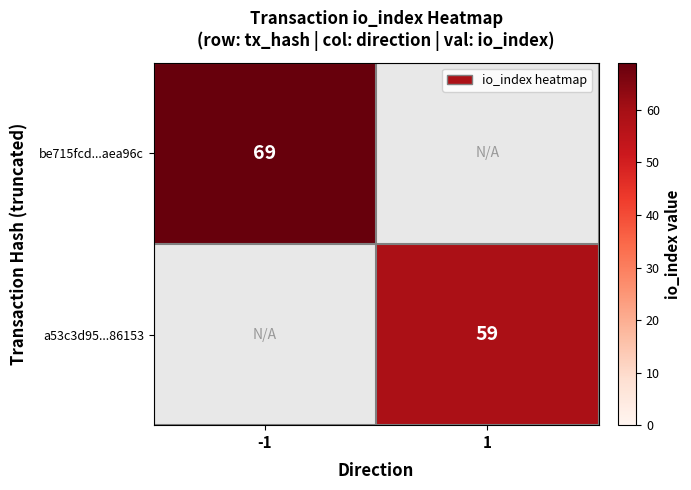

What is the smallest value displayed?

59.0